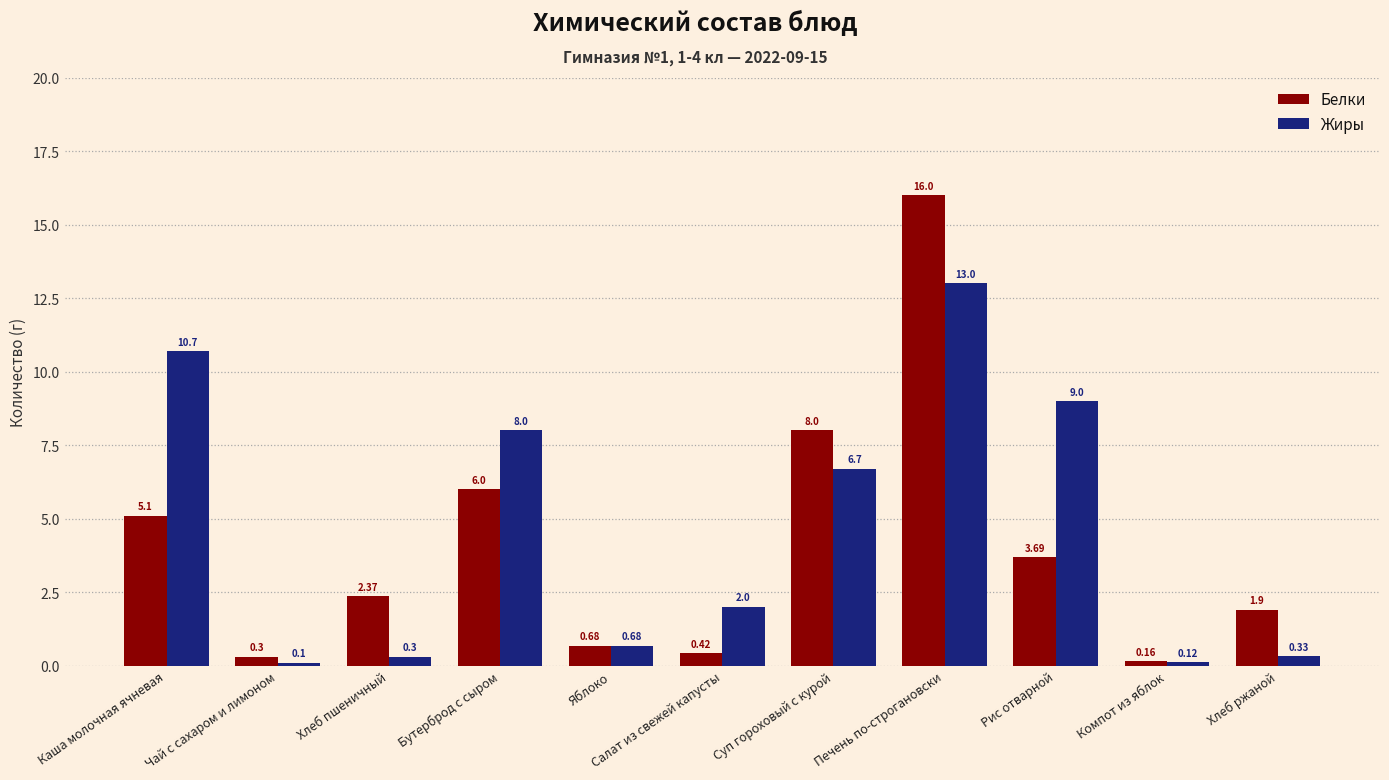

What position from the right is Печень по-строгановски?

4